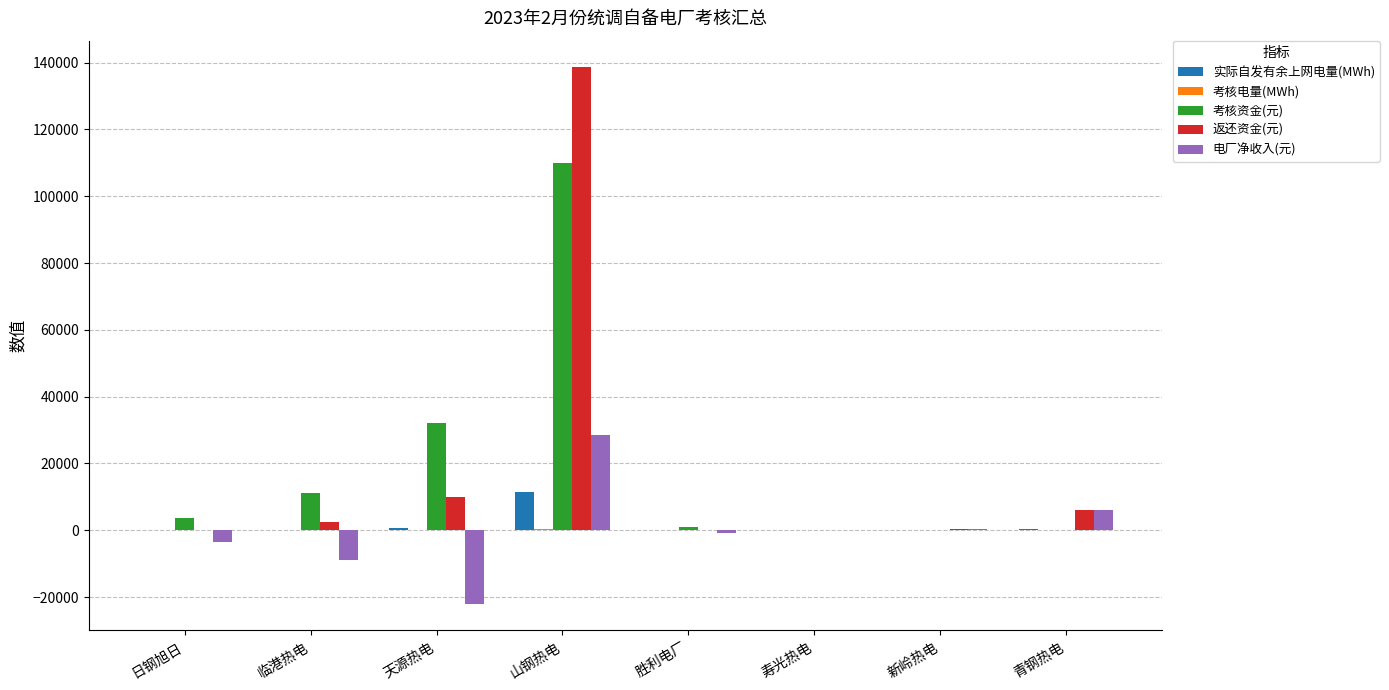

What is the sum of all 实际自发有余上网电量(MWh) values?

13132.3